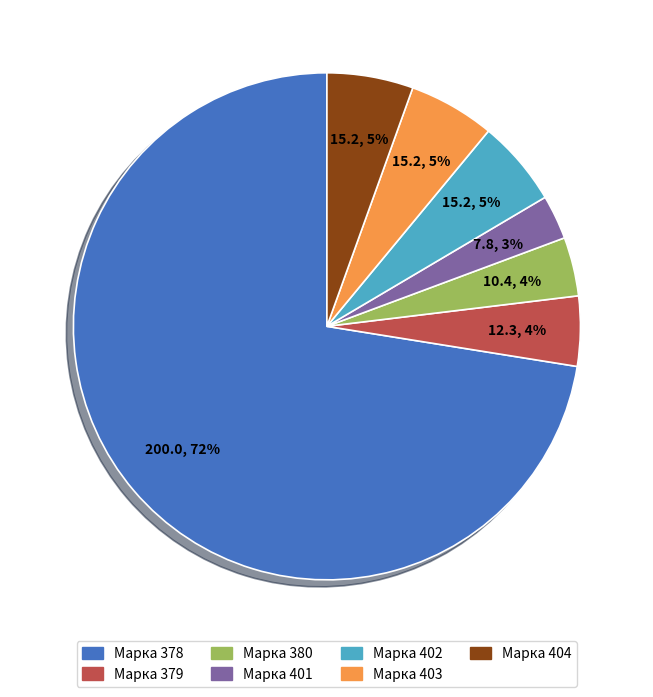

To the nearest percent, what is the average slice percentage?

14%